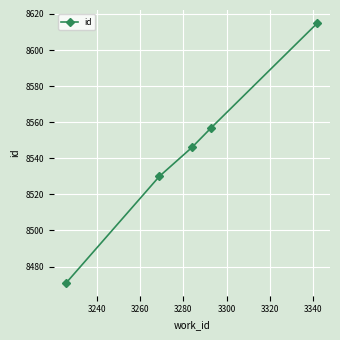

Reading left to right, transcribe all the data shown in this chart.

8471	8530	8546	8557	8615